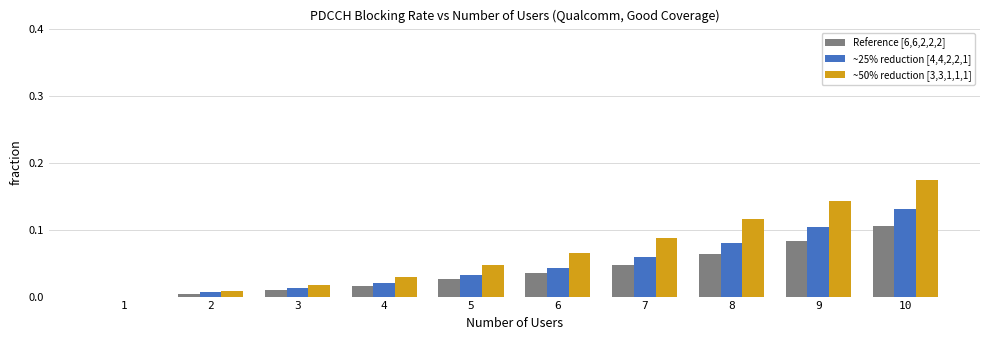

True or false: ~25% reduction [4,4,2,2,1] has a value of 0.0 at 4.

True